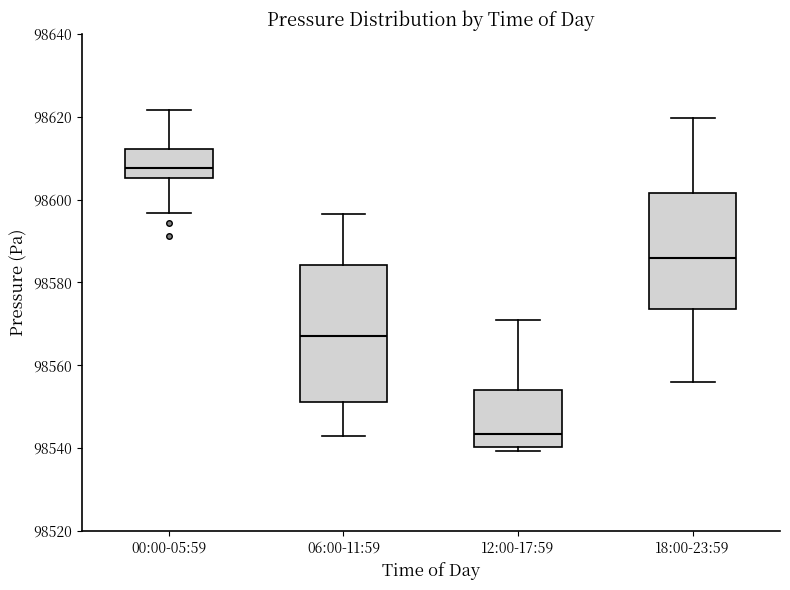

Reading left to right, read every box against the y-axis: the position of its median line, the range the box covers, and the ends of its whiskers. The values are not printed on the chart, so give them approximately, as read against the axis.

00:00-05:59: median 98608, box 98606 to 98612, whiskers 98596 to 98622
06:00-11:59: median 98568, box 98552 to 98584, whiskers 98544 to 98596
12:00-17:59: median 98544, box 98540 to 98554, whiskers 98540 (just below the box's lower edge) to 98572
18:00-23:59: median 98586, box 98574 to 98602, whiskers 98556 to 98620